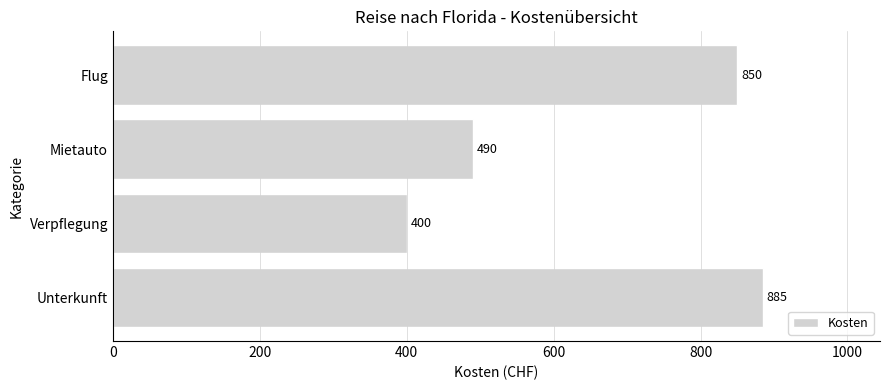

Approximately how many times larger is the value at Mietauto compared to Verpflegung?

1.2